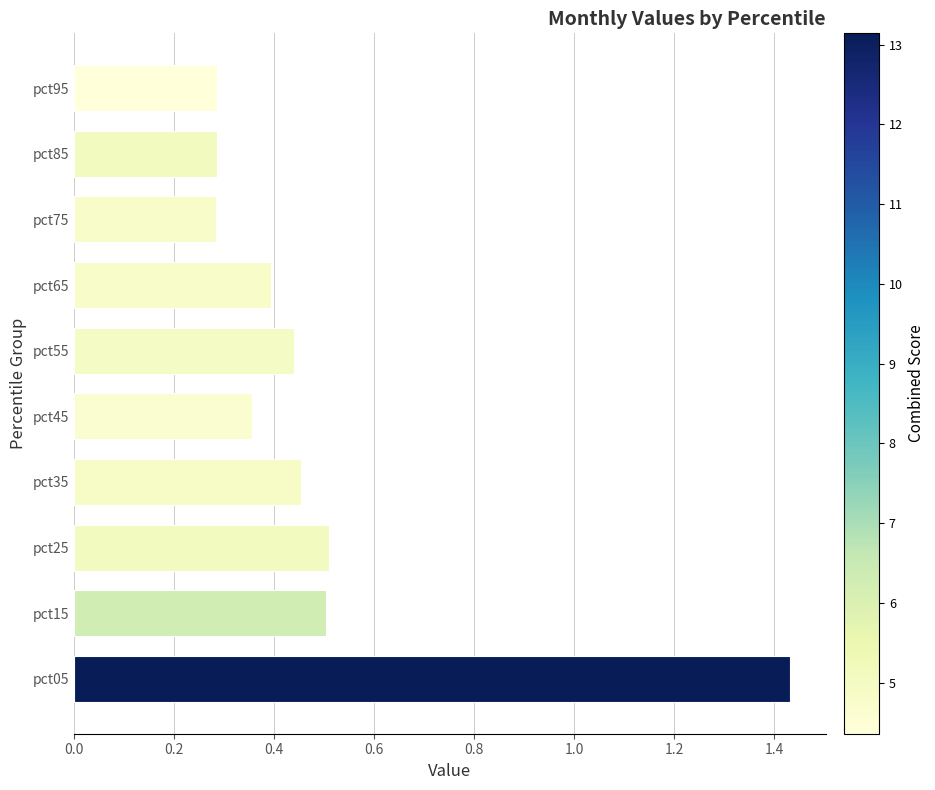

Which label corresponds to the largest value in the chart?

pct05